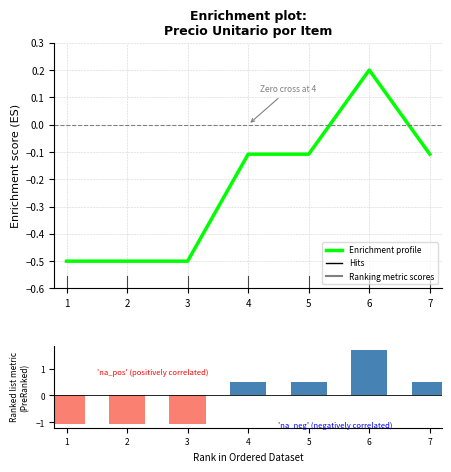

At which label does Enrichment profile reach its peak?

6